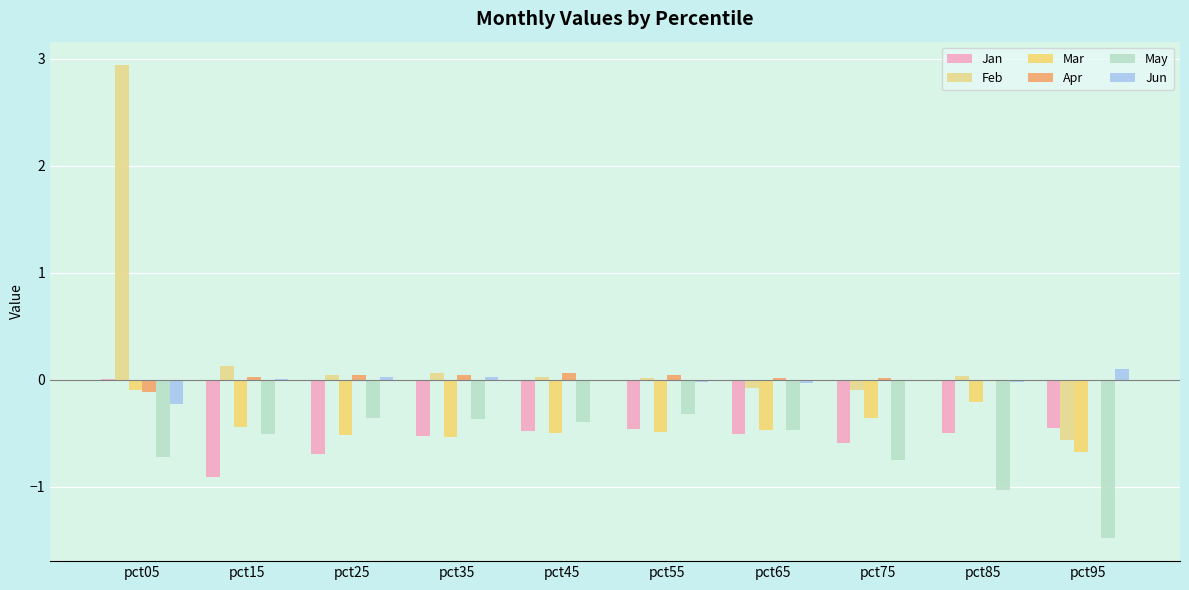

Are the bars grouped side by side (vs. stacked)?

Yes